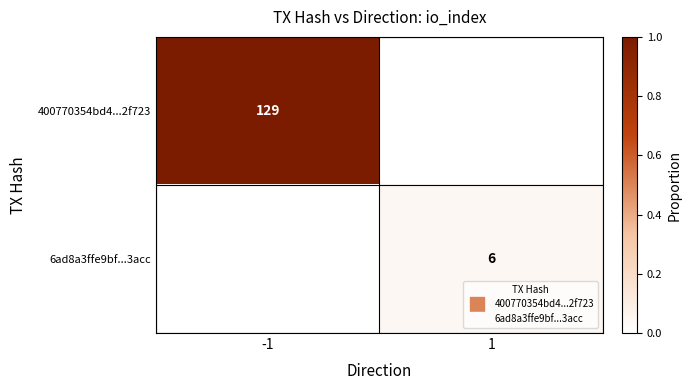

At which label does 6ad8a3ffe9bf...3acc reach its minimum?

-1